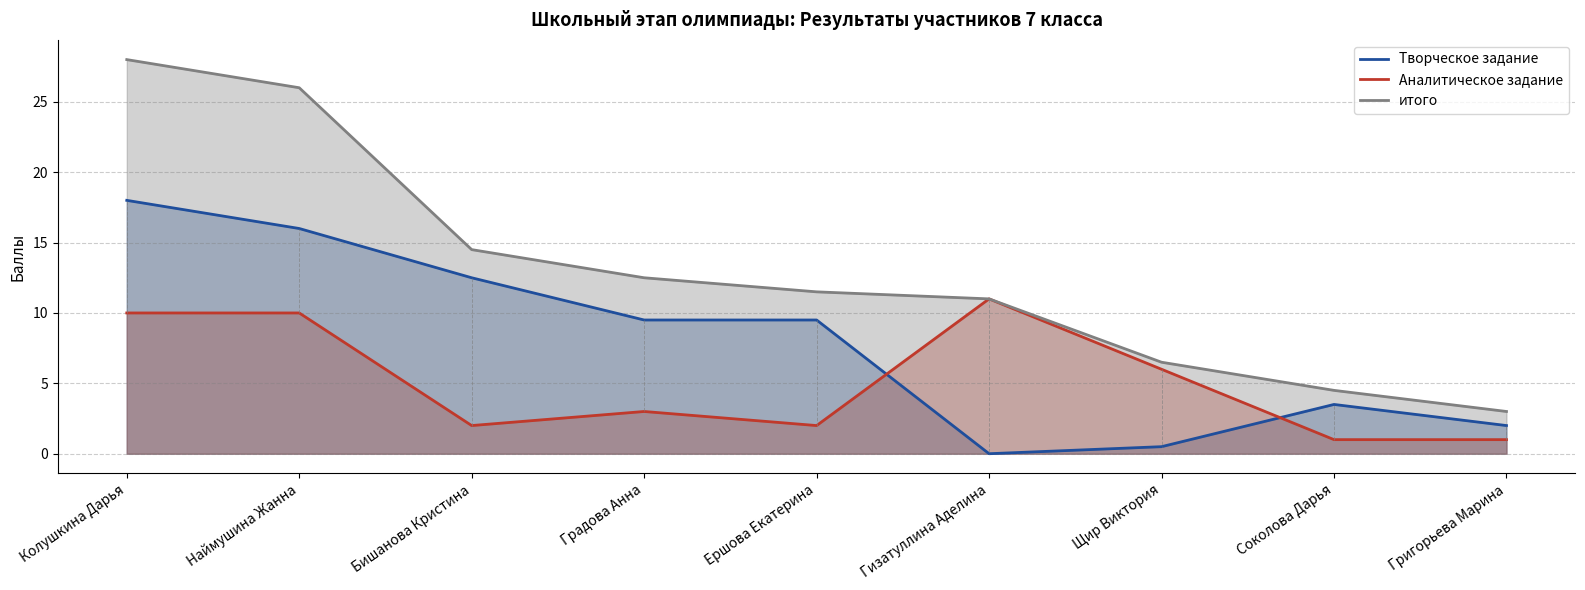

Which series ends up on top after the final intersection of Аналитическое задание and Творческое задание?

Творческое задание